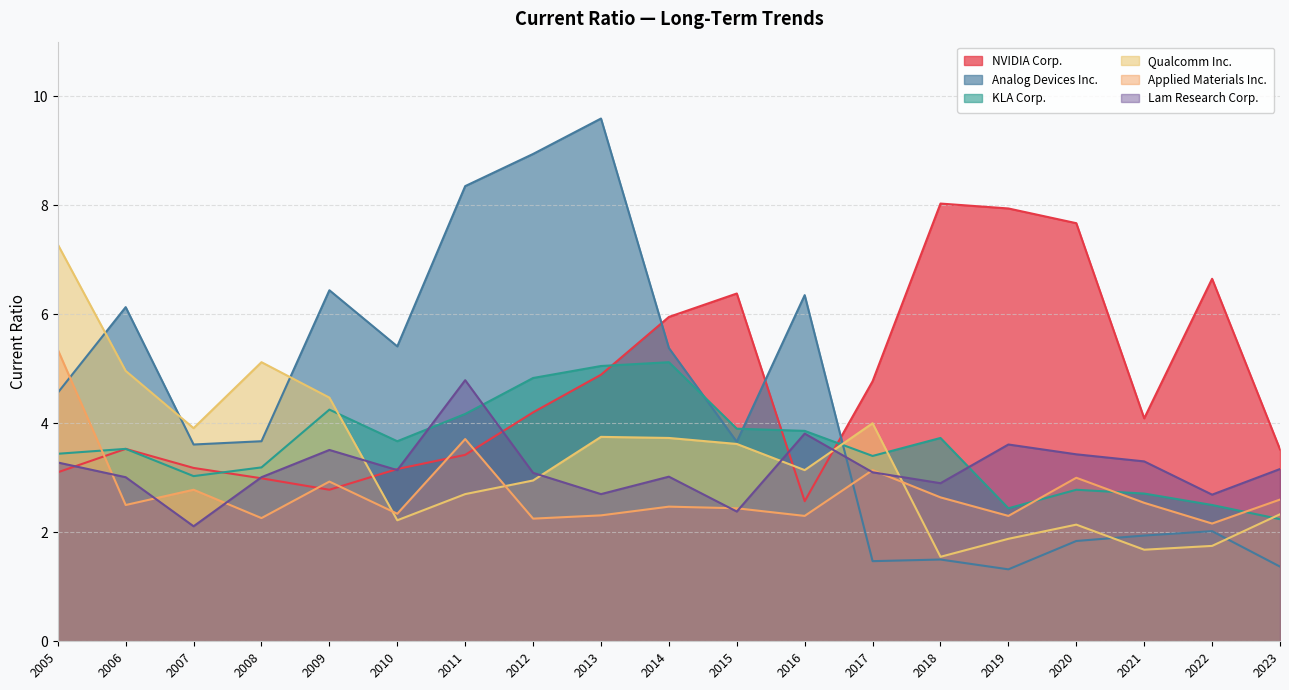

After their last crossing, which series has the higher values: KLA Corp. or Analog Devices Inc.?

KLA Corp.